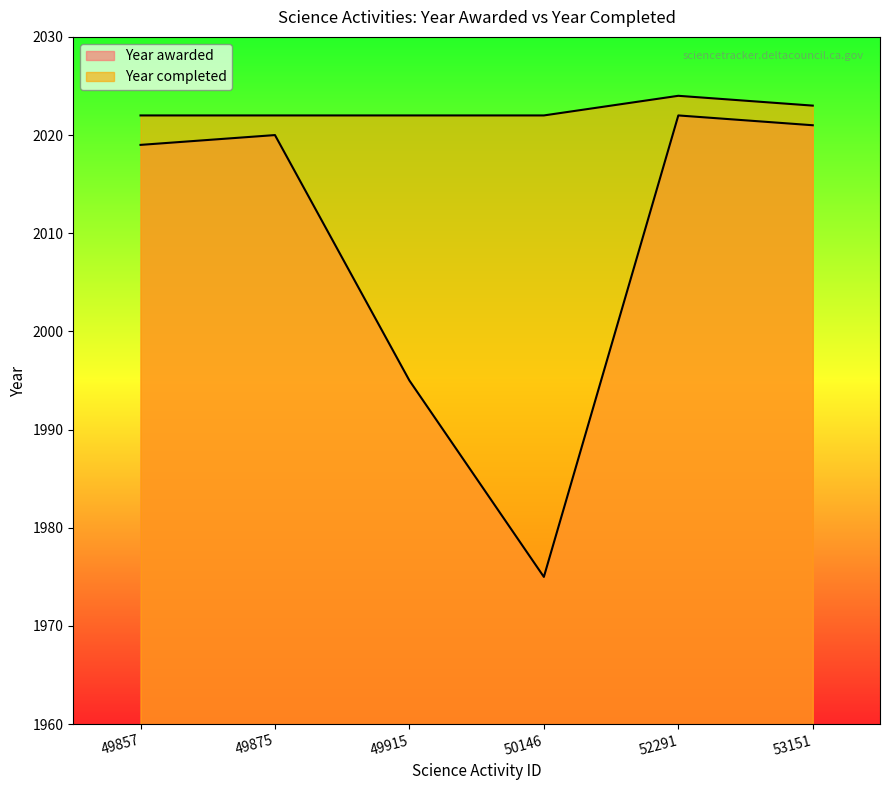

What is the total value across all series at 49857?

4041